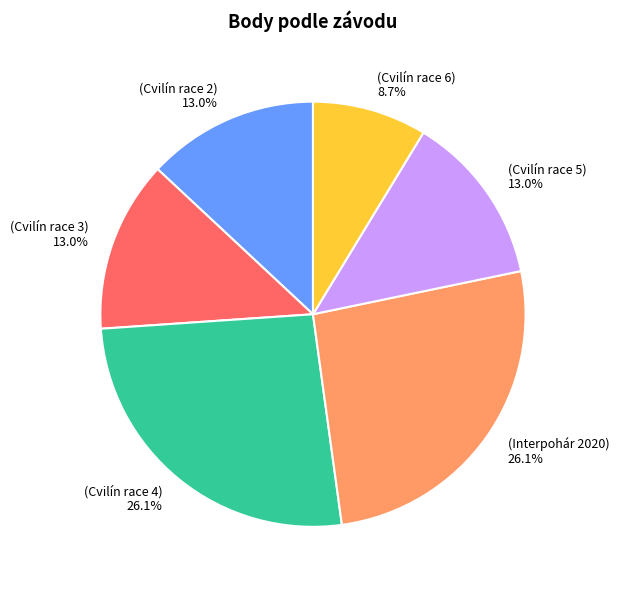

Does any single category account for the majority?

No